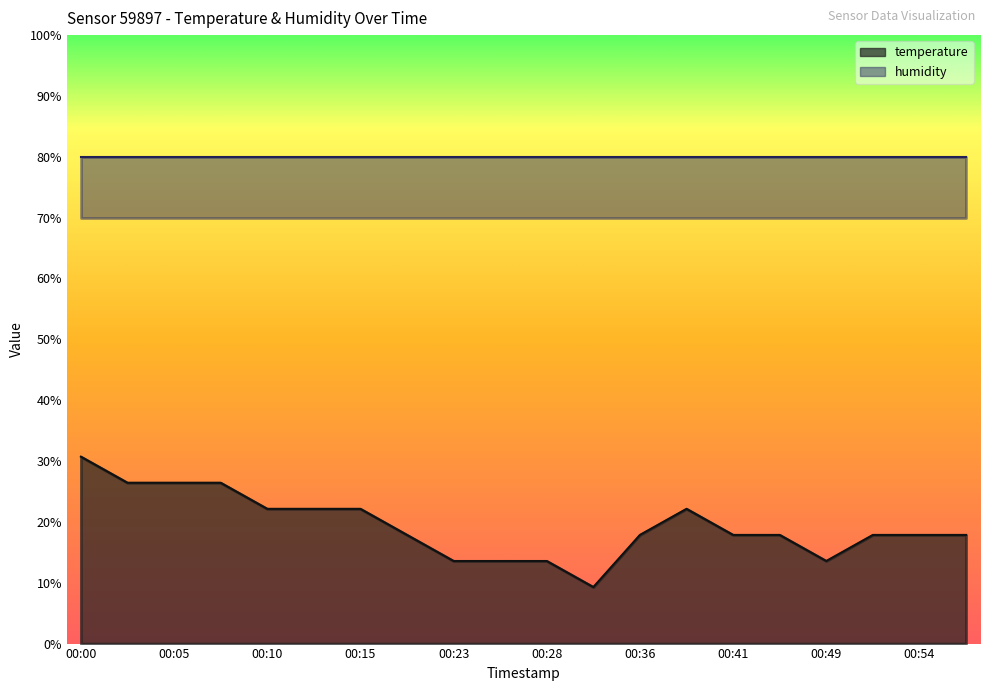

How many data points are less than 17?

5